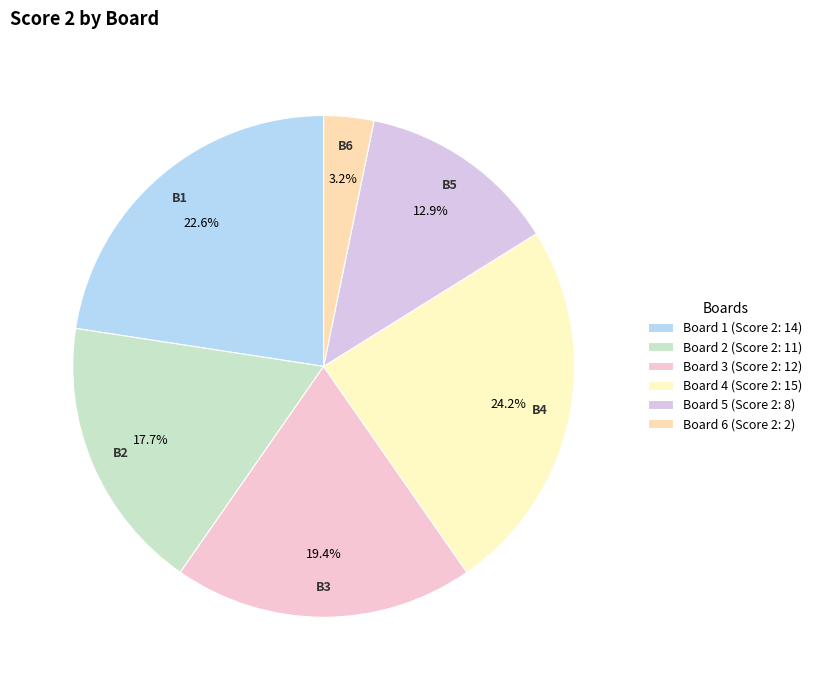

True or false: Board 3 accounts for 30% of the total.

False